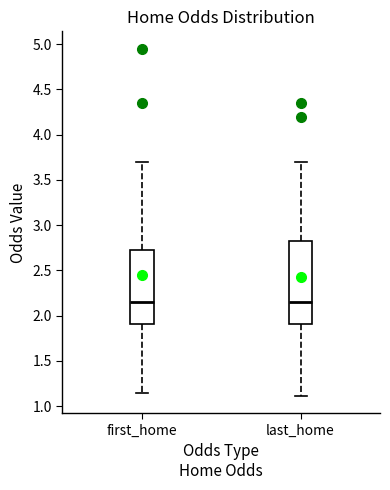

Reading left to right, transcribe this box plot: for each box, give where its median line is, the range the box spans, and where its two whiskers end, as read against the y-axis. The values are not printed on the chart, so give them approximately, as read against the axis.

first_home: median 2.15, box 1.90 to 2.75, whiskers 1.15 to 3.70
last_home: median 2.15, box 1.90 to 2.80, whiskers 1.10 to 3.70